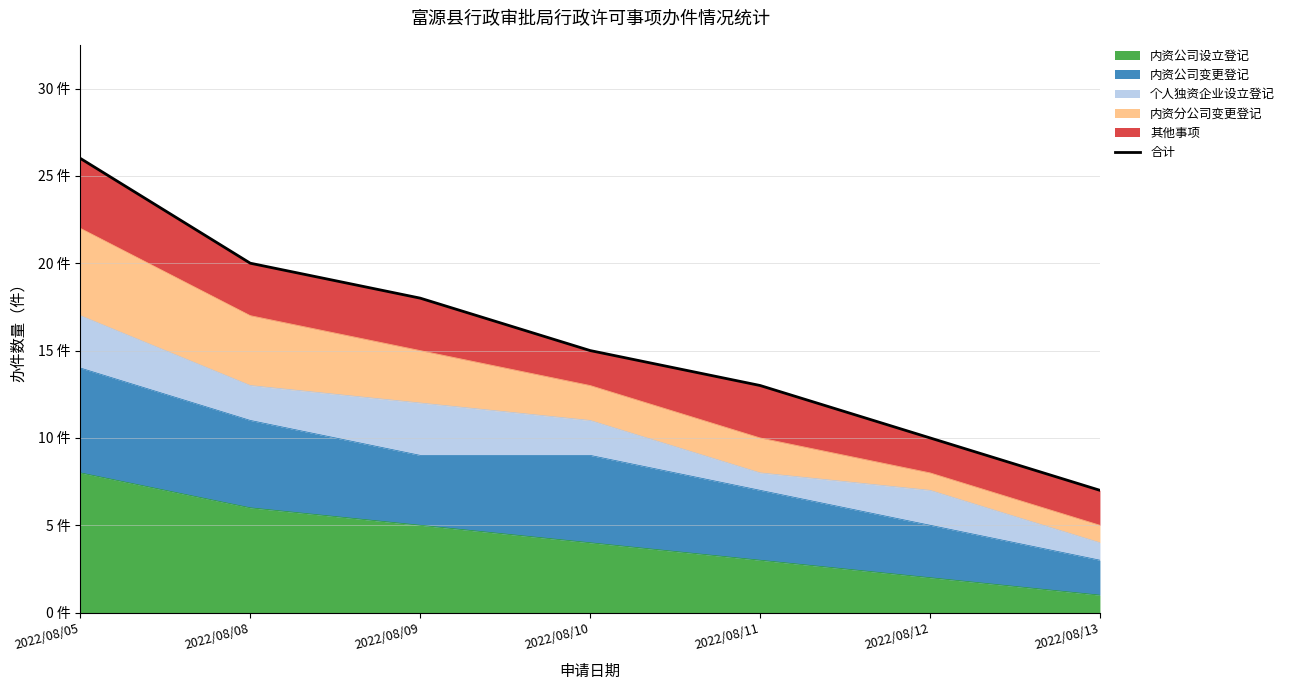

Rank the categories by value from lowest to highest.

2022/08/13, 2022/08/12, 2022/08/11, 2022/08/10, 2022/08/09, 2022/08/08, 2022/08/05